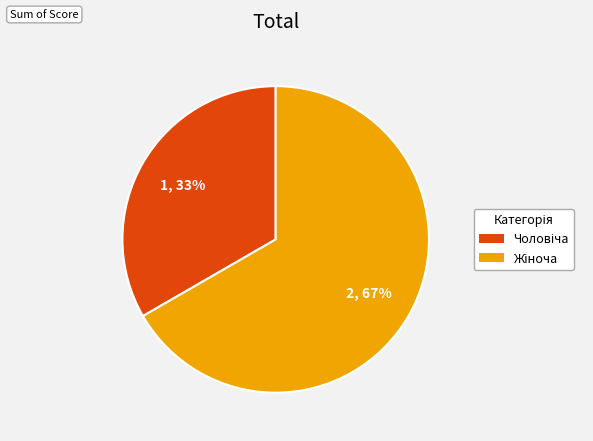

To the nearest percent, what is the average slice percentage?

50%